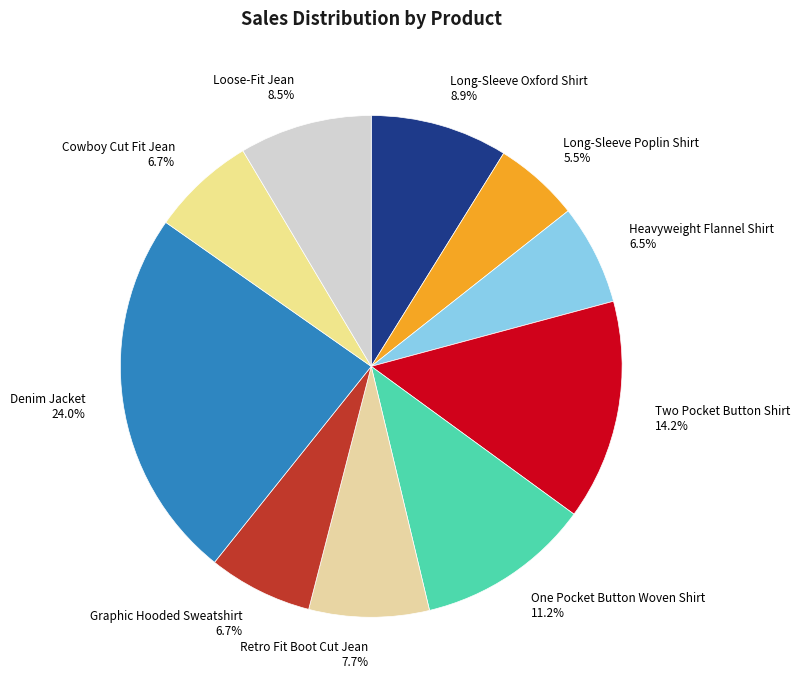

Is there any slice that represents more than half of the pie?

No